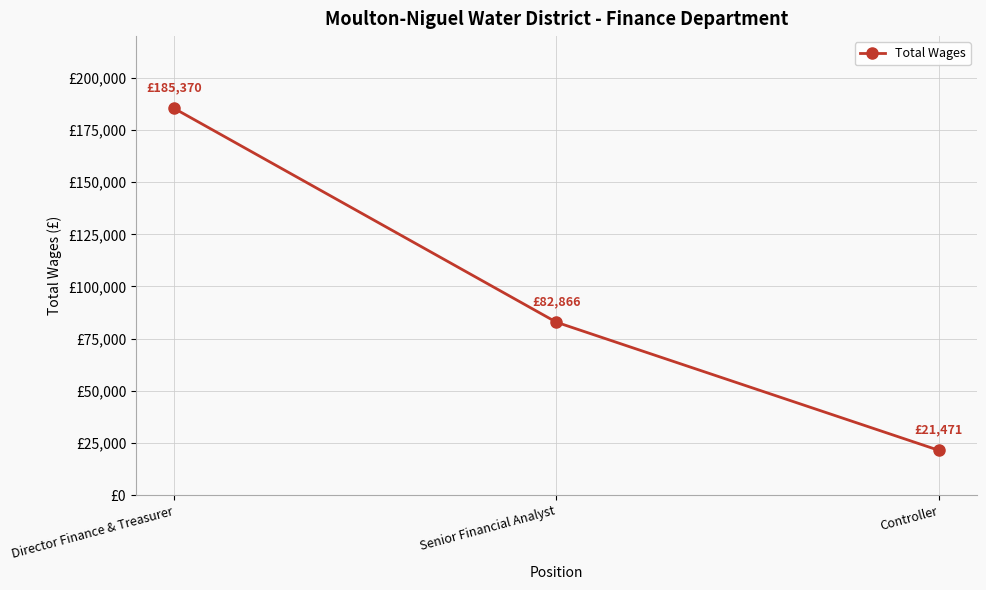

What is the average value?

96569